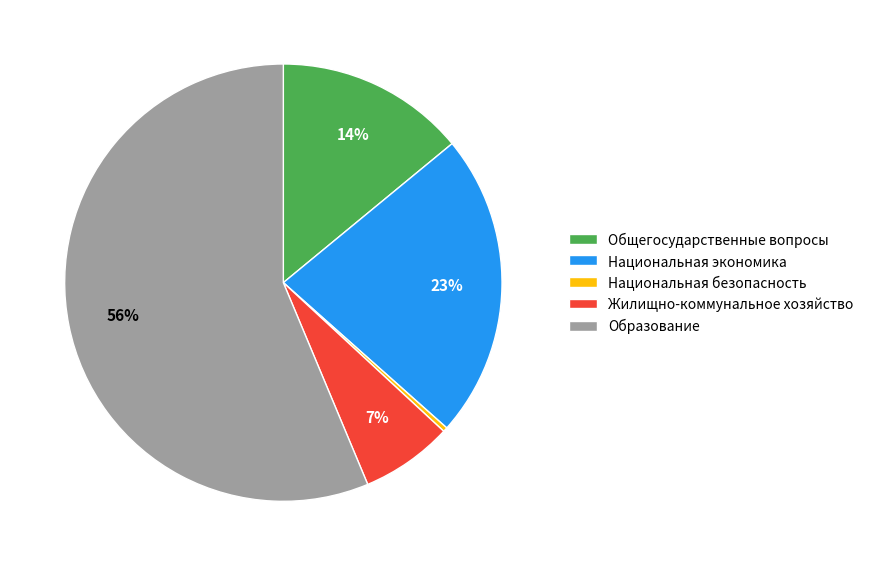

Is the sum of Жилищно-коммунальное хозяйство and Национальная экономика greater than half?

No